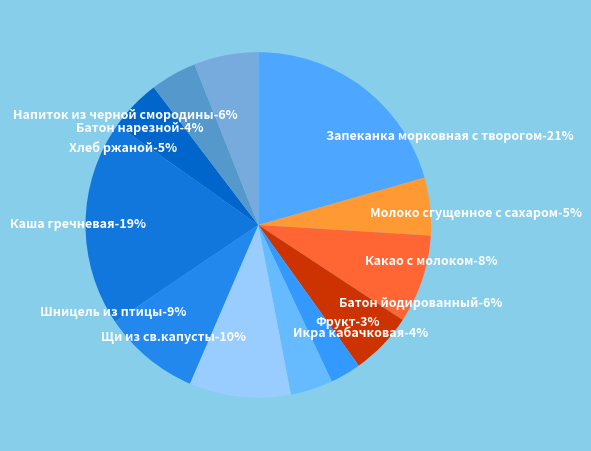

Does Батон нарезной represent more than half of the total?

No